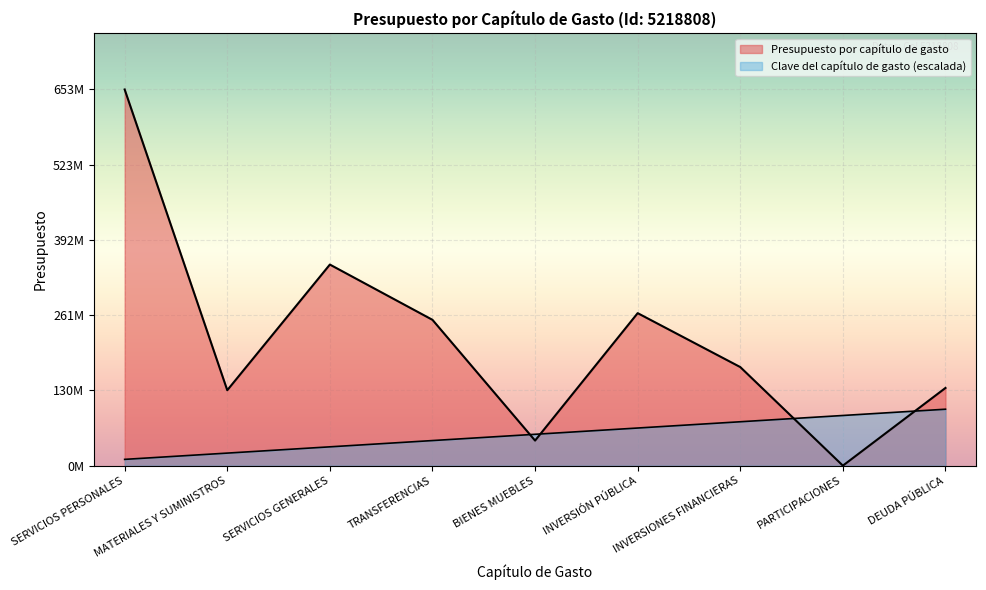

Is the value of Presupuesto por capítulo de gasto at SERVICIOS GENERALES greater than the value of Clave del capítulo de gasto at PARTICIPACIONES?

Yes